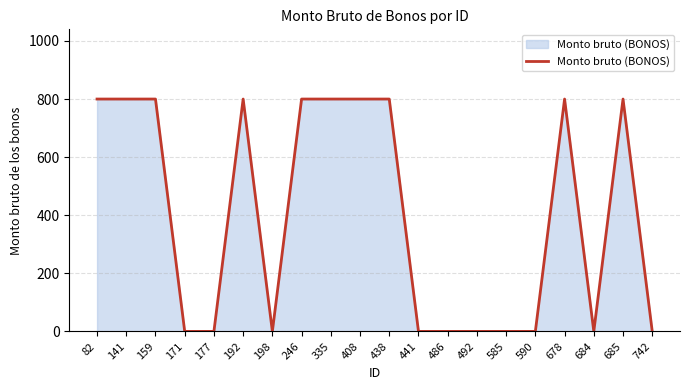

Which has a higher value, 685 or 492?

685